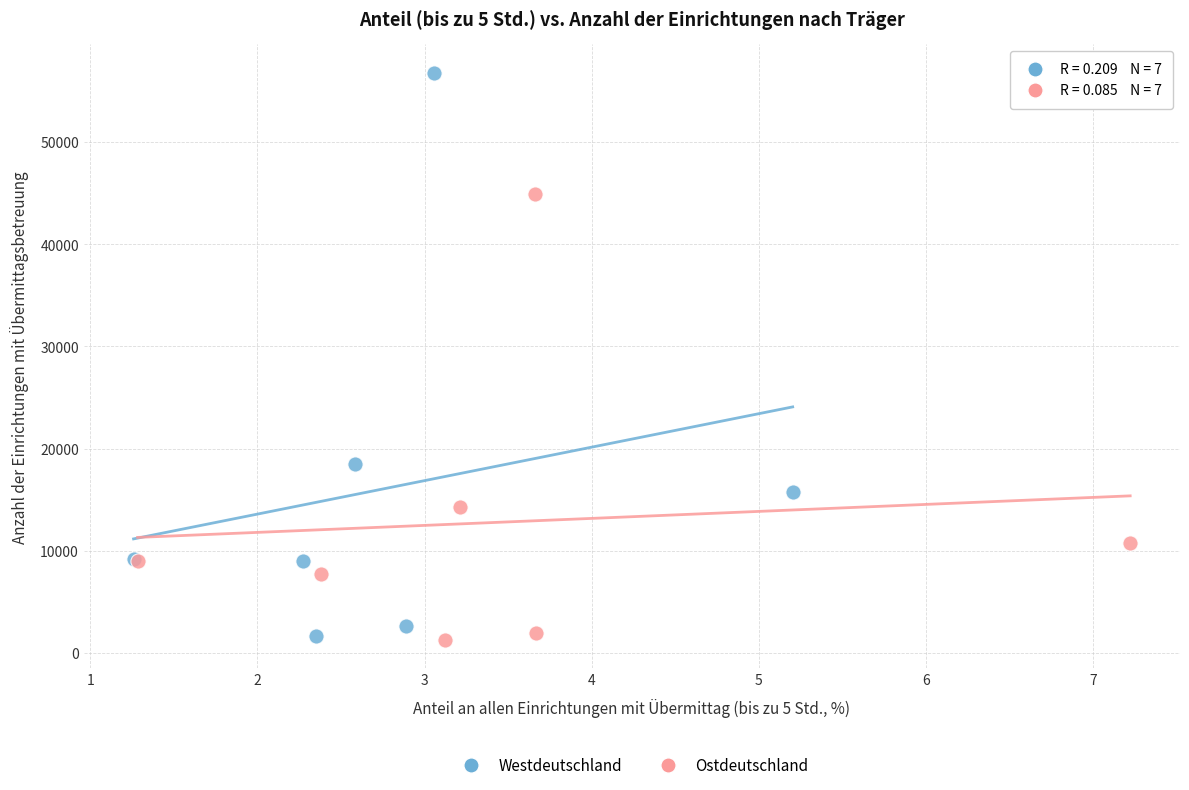

Which series has the largest Y range (max minus min)?

Westdeutschland